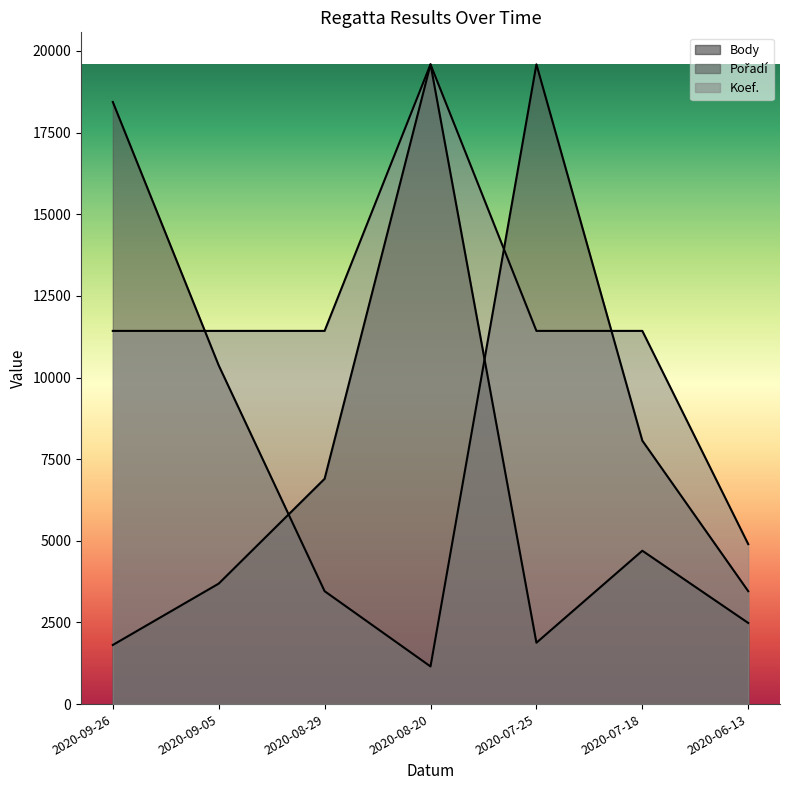

What is the lowest value of the Body series?

1810.0